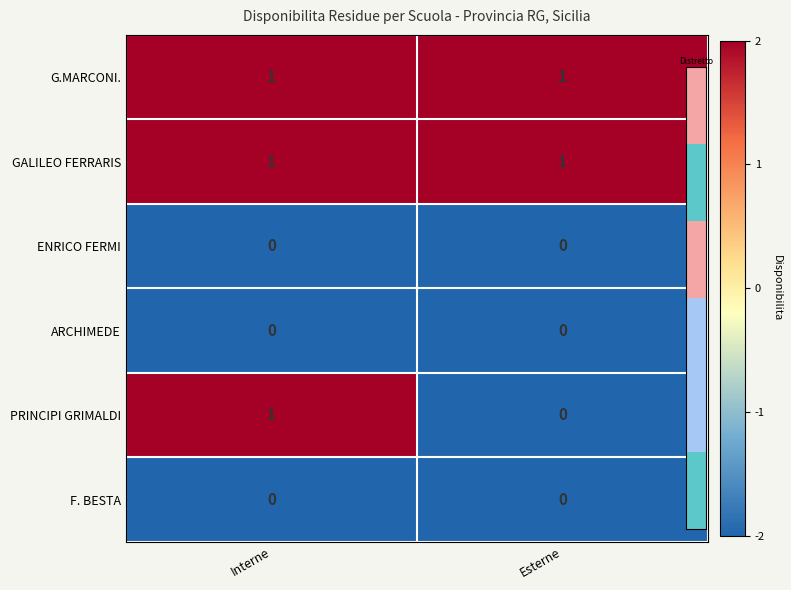

Reading left to right, what are all the values shown in this chart?

G.MARCONI.: 1	1
GALILEO FERRARIS: 1	1
ENRICO FERMI: 0	0
ARCHIMEDE: 0	0
PRINCIPI GRIMALDI: 1	0
F. BESTA: 0	0